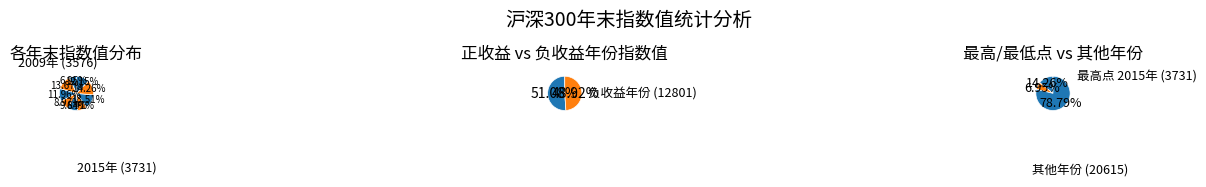

To the nearest percent, what is the difference between the largest and smallest slice percentages?

7%